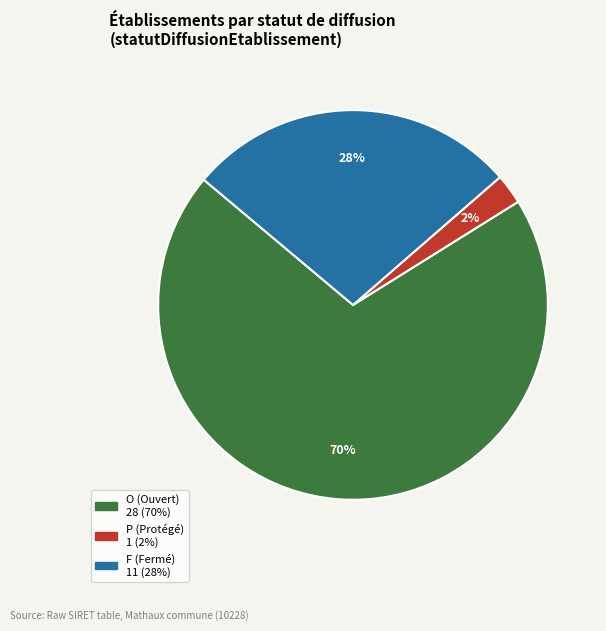

Which has a higher value, P or F?

F